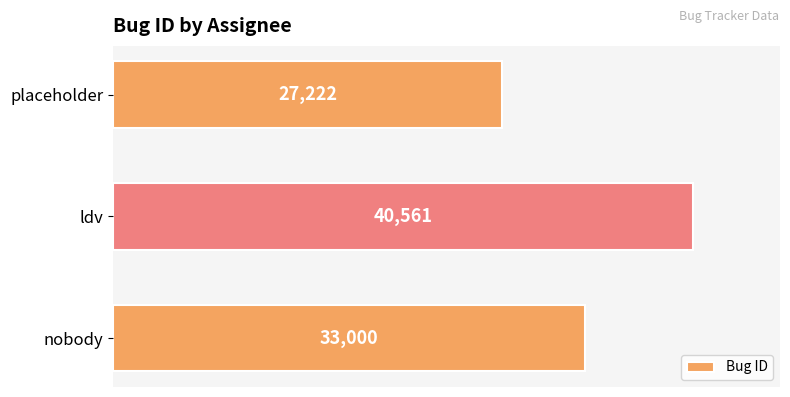

Reading bottom to top, extract all data points from this chart.

33000	40561	27222